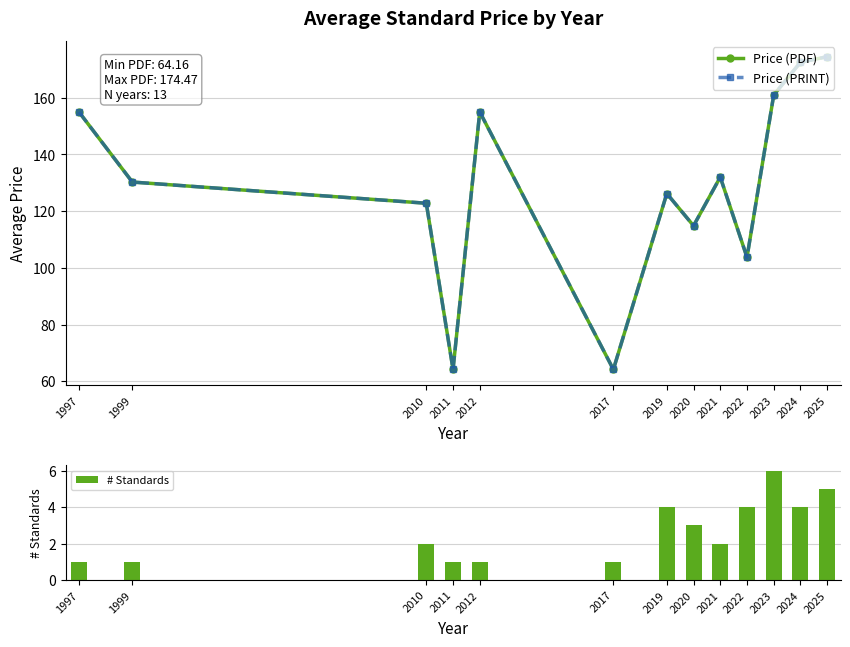

The value of Price (PRINT) at 1999 is 130.3. True or false?

True